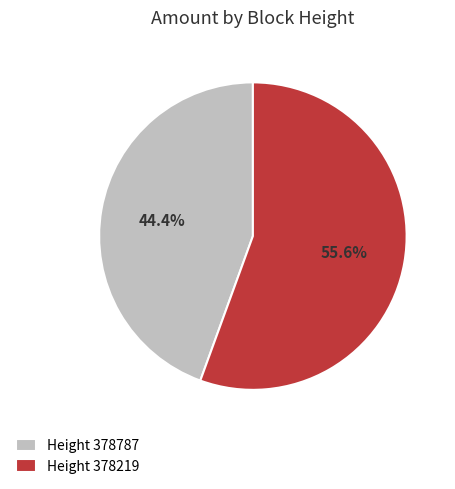

What is the majority slice?

Height 378219